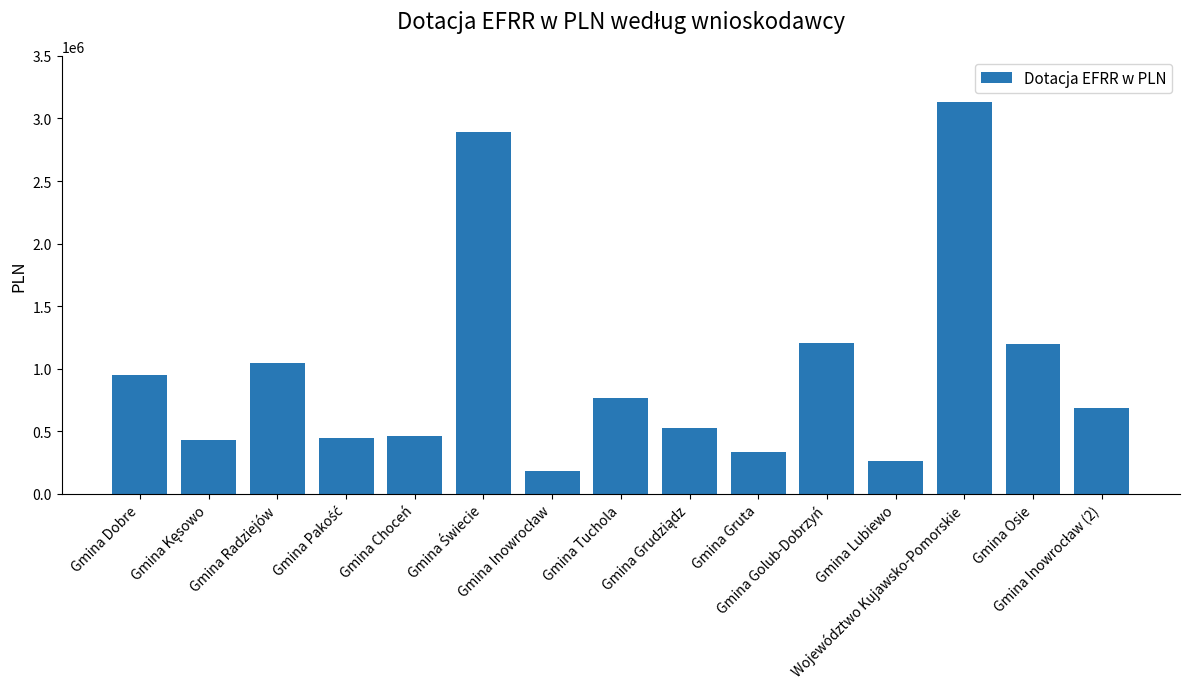

What is the value of the 3rd bar from the left?

1047697.1